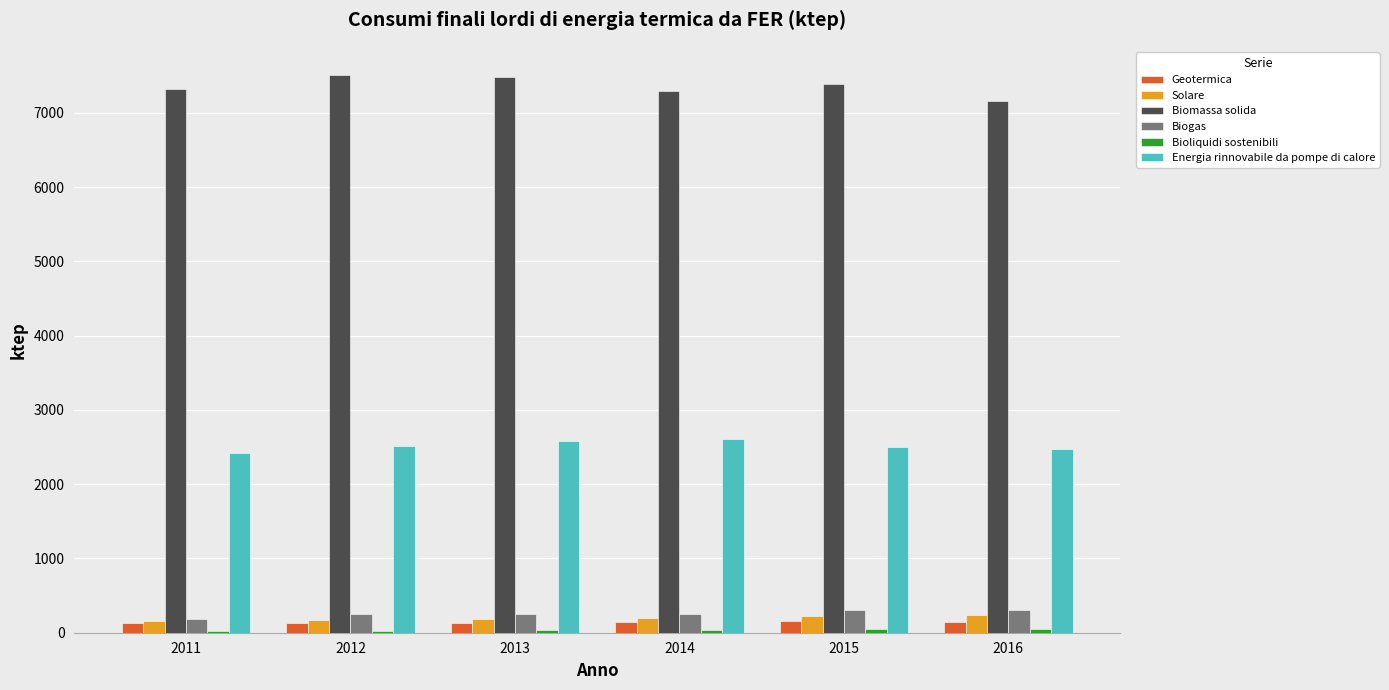

Which series has the largest total across all categories?

Biomassa solida